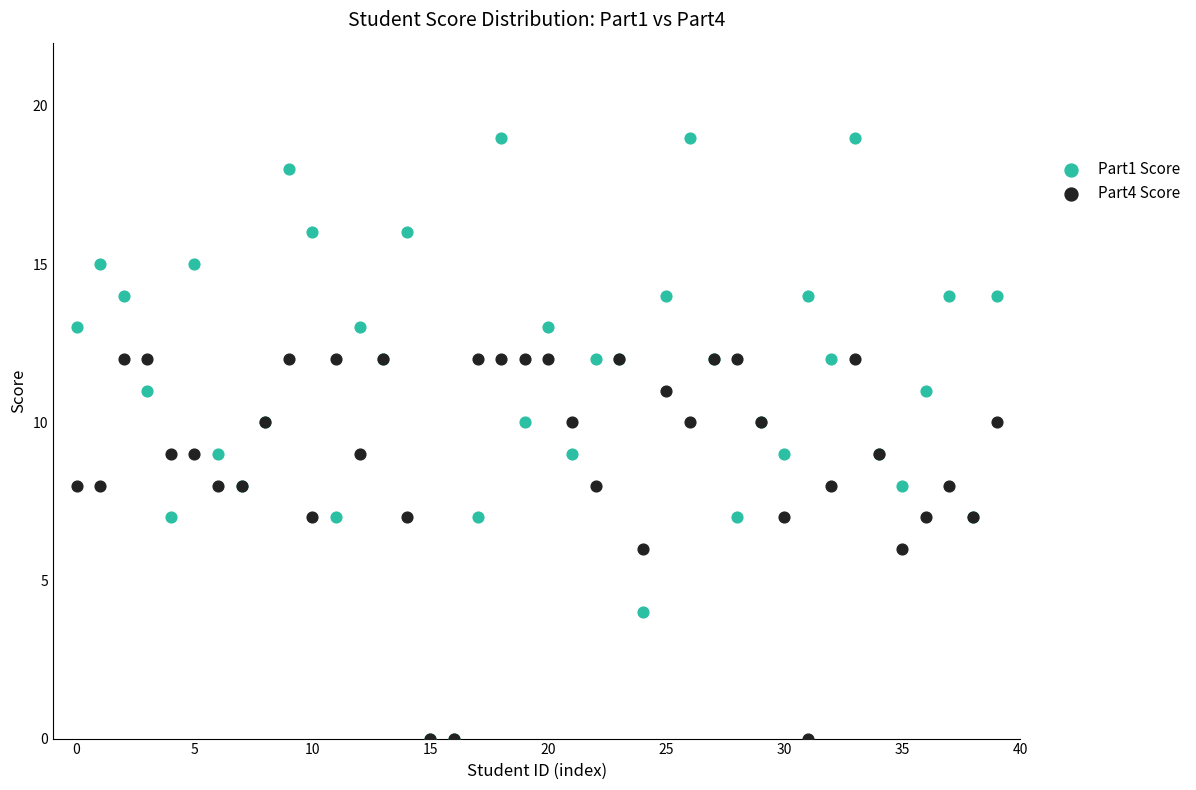

Which series has the widest spread of Y values?

Part1 Score